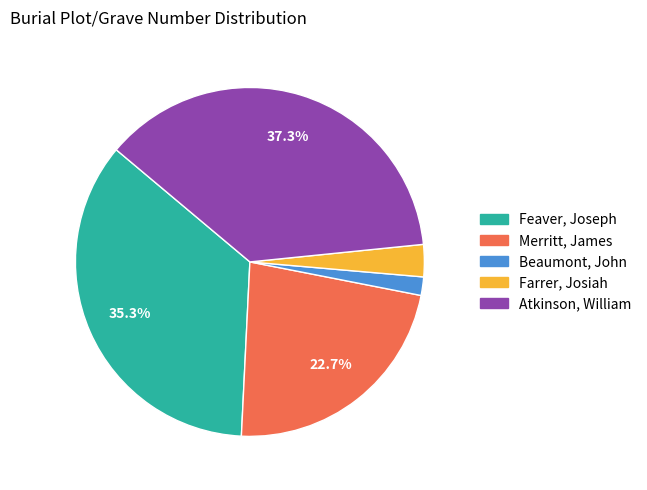

Does any single category account for the majority?

No